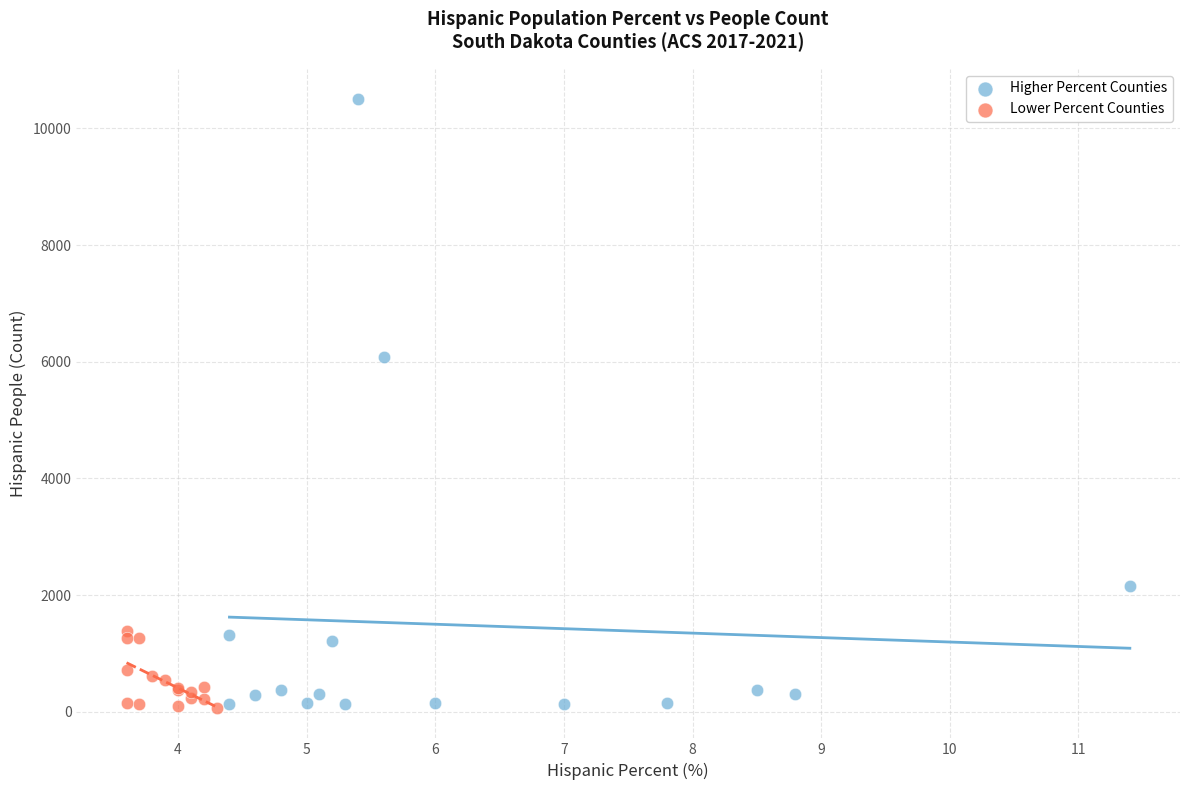

Which series has the widest spread of Y values?

Higher Percent Counties